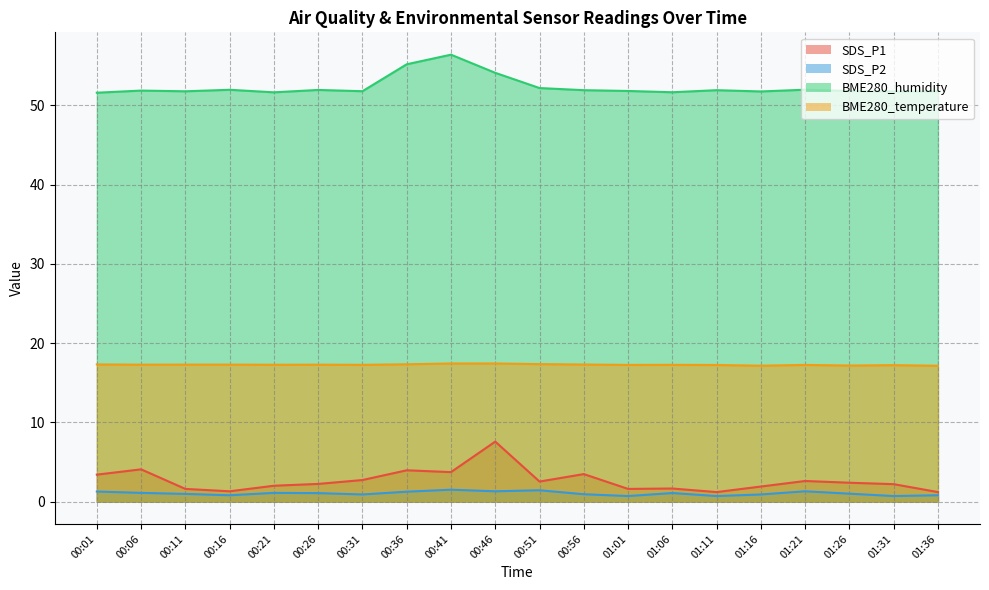

The value of SDS_P1 at 00:01 is 2.4. True or false?

False